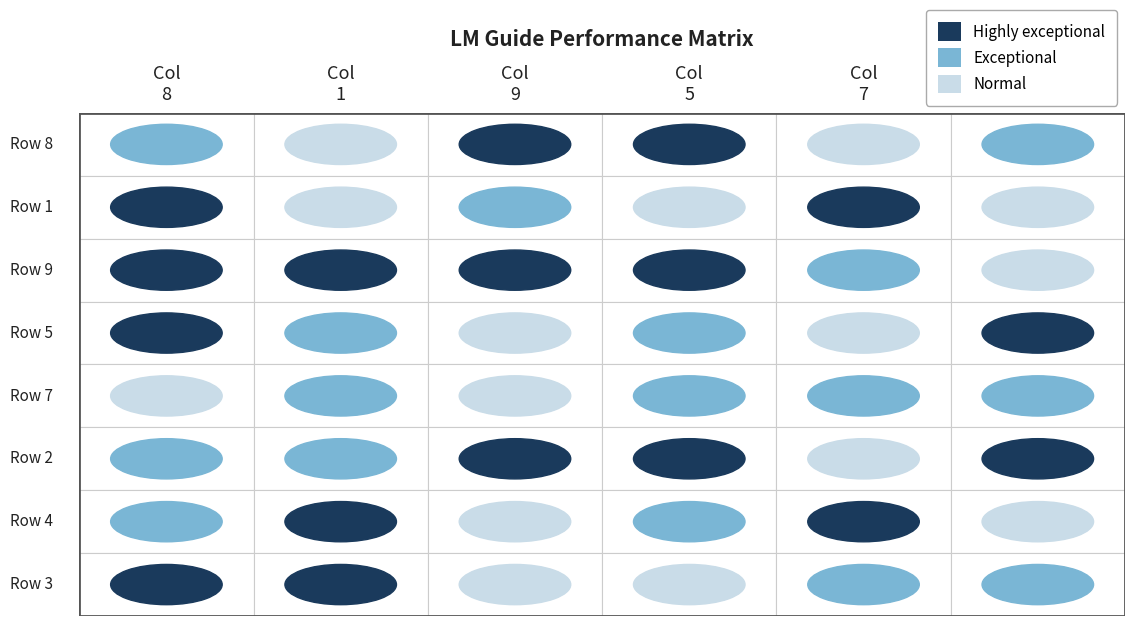

The value of 9 at Row 4 is 2. True or false?

True